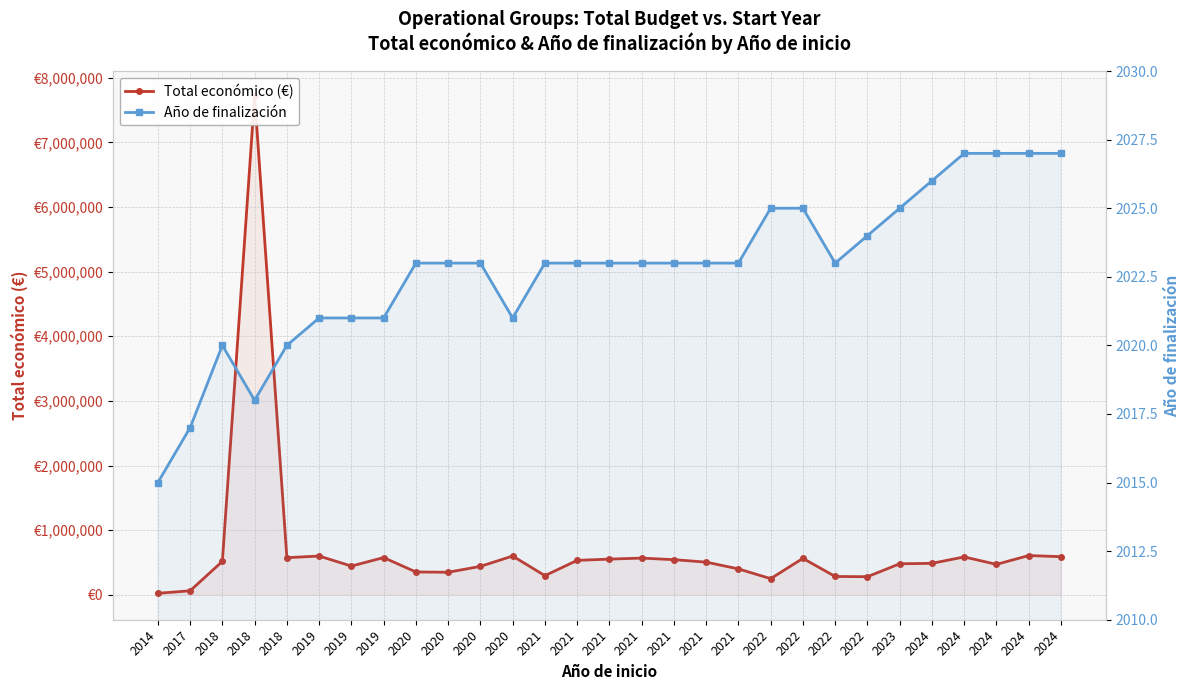

How many interior local peaks does the Total económico (€) series have?

8